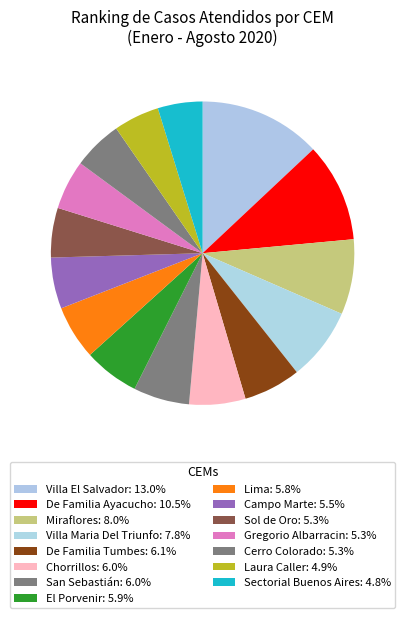

How many segments does this pie chart have?

15